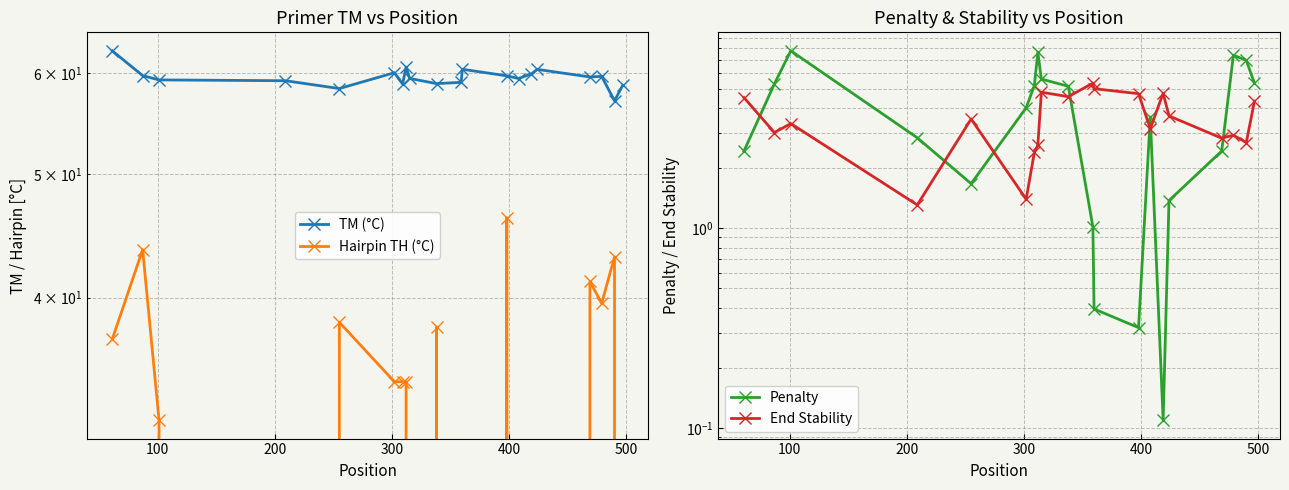

True or false: Penalty and TM (°C) intersect in this chart.

False